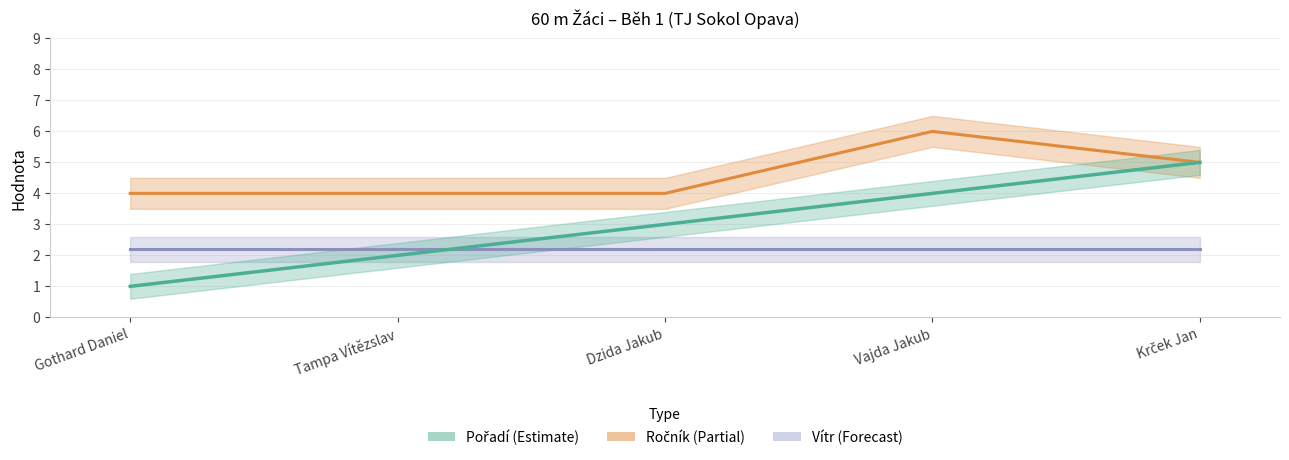

True or false: Pořadí and Ročník intersect in this chart.

False